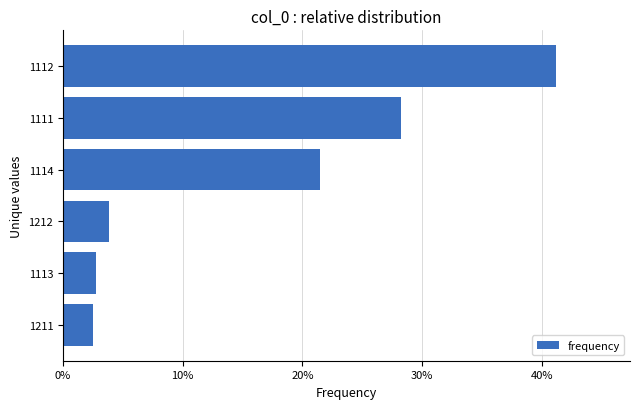

What is the change in value from 1212 to 1111?

+24.3